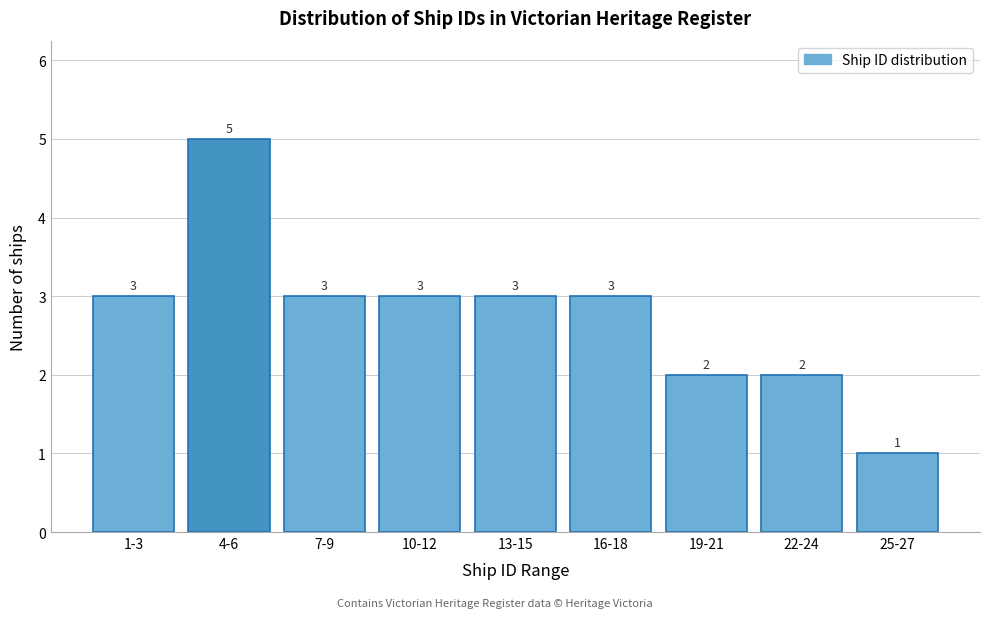

Reading left to right, list all the values displayed in this chart.

1-3=3	4-6=5	7-9=3	10-12=3	13-15=3	16-18=3	19-21=2	22-24=2	25-27=1